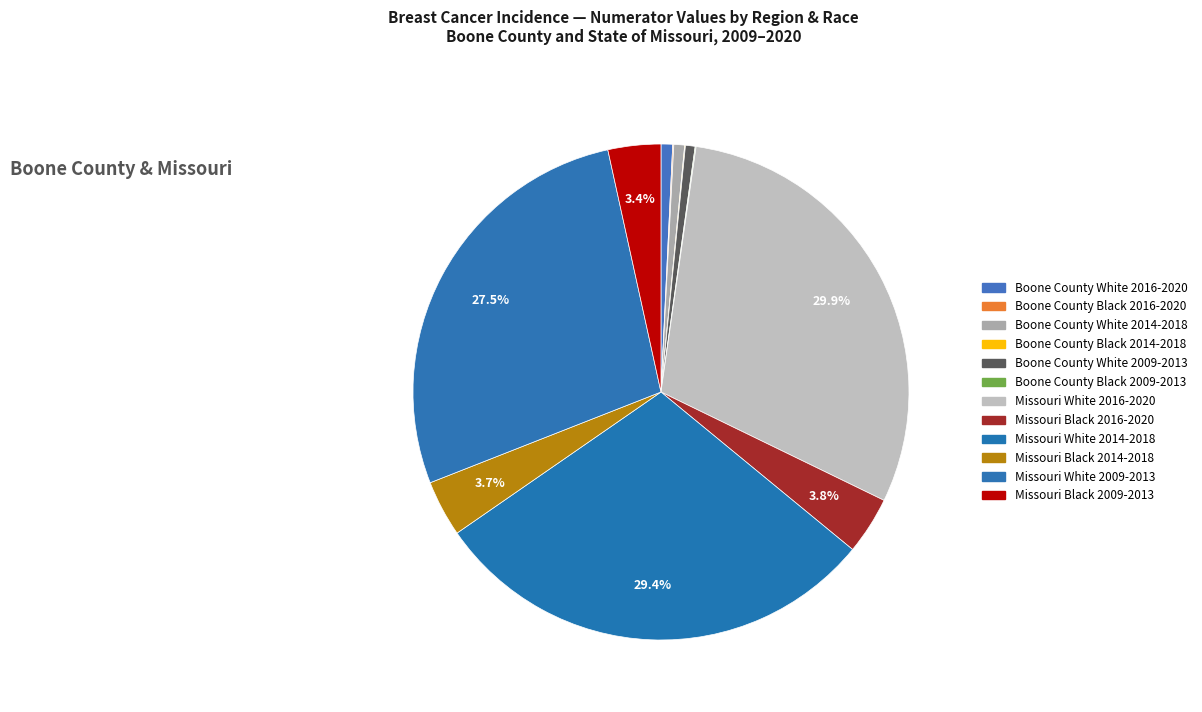

To the nearest percent, what is the combined percentage of Missouri Black 2016-2020 and Missouri White 2014-2018?

33%